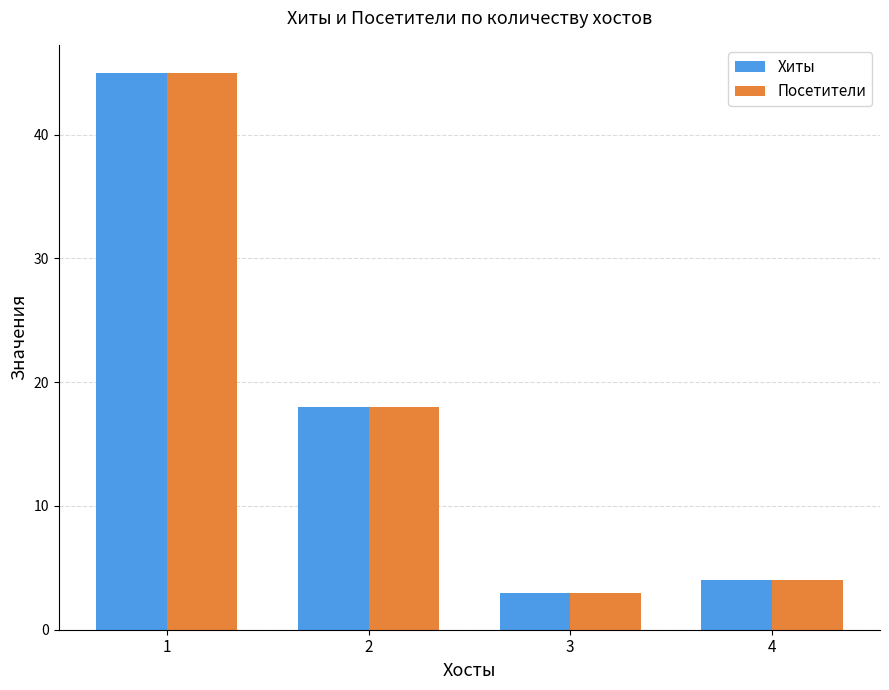

Reading left to right, what are all the values shown in this chart?

Хиты: 1=45	2=18	3=3	4=4
Посетители: 1=45	2=18	3=3	4=4